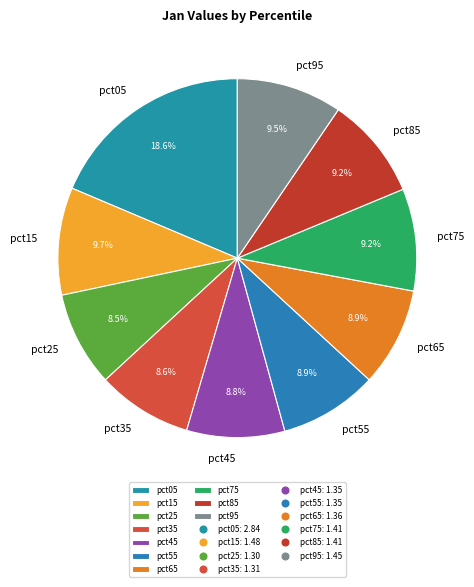

How much of the chart is everything except pct05?

81.4%